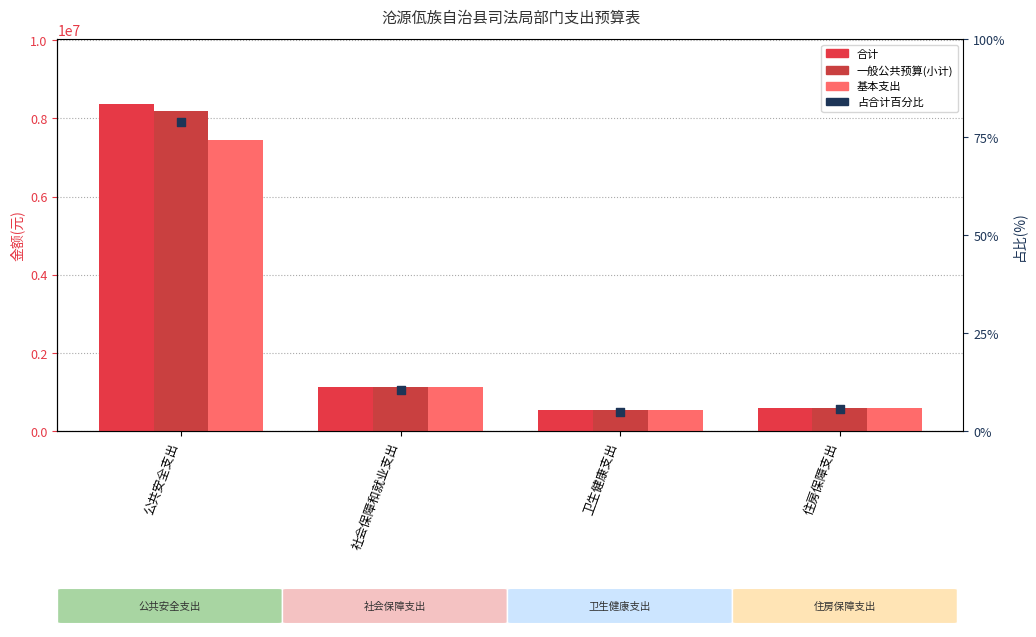

What is the total value across all series at 公共安全支出?

24001487.5